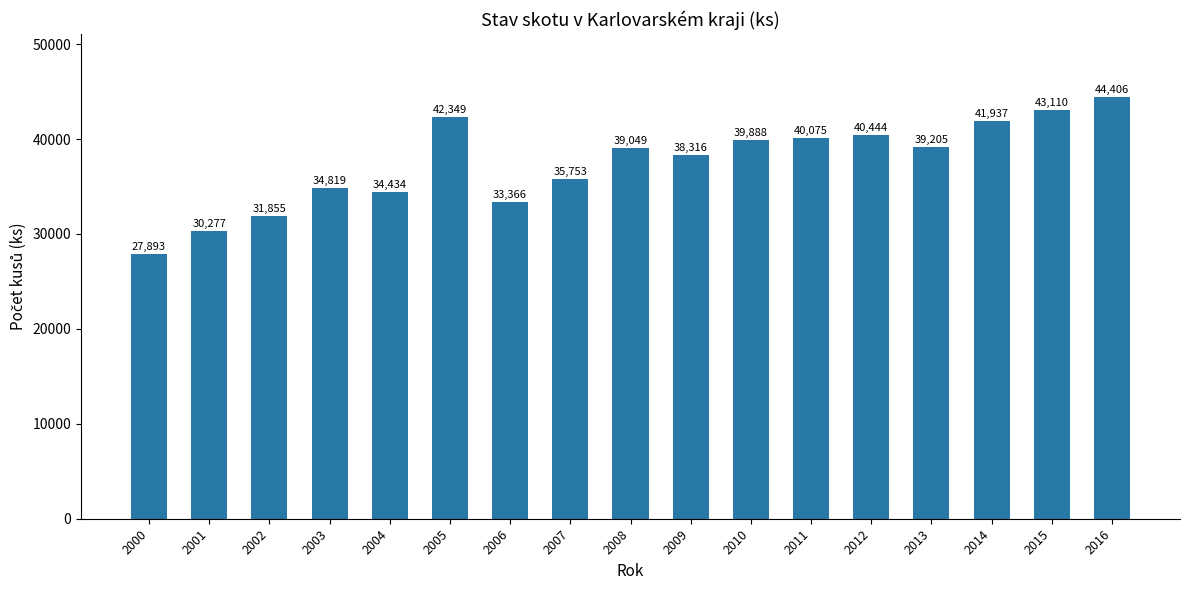

Are the bars horizontal?

No